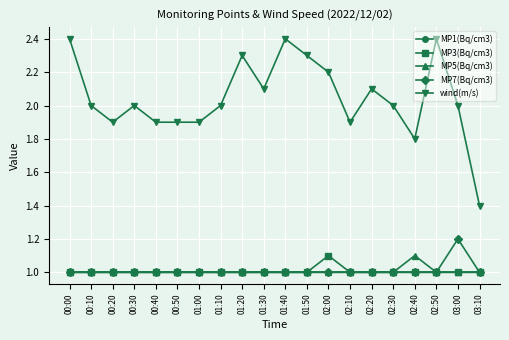

Which category has the lowest value in the wind(m/s) series?

03:10